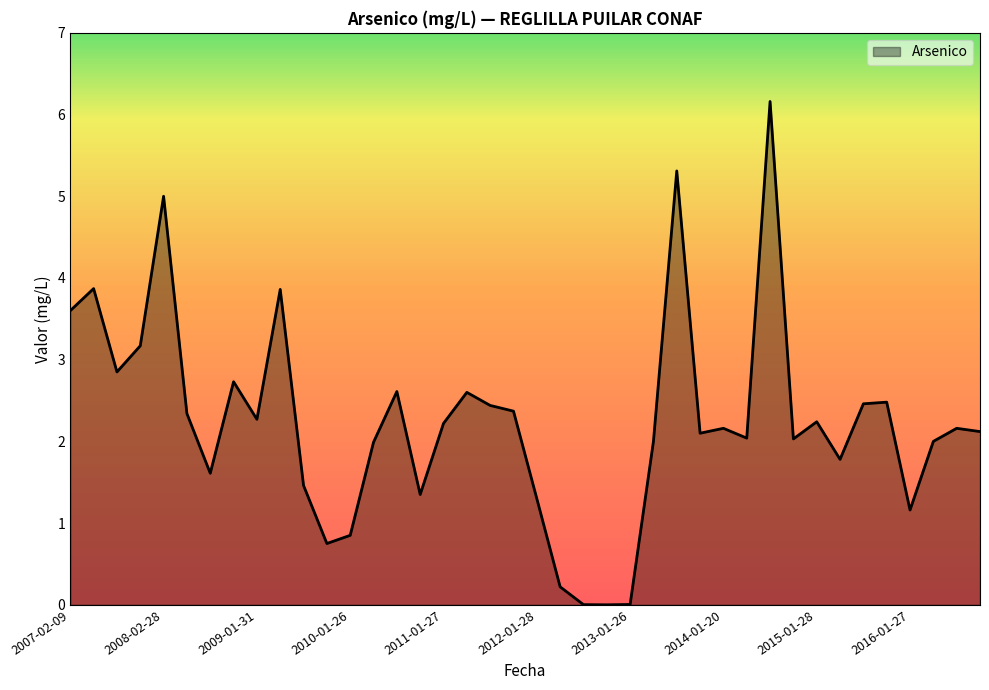

What is the maximum value shown in the chart?

6.2